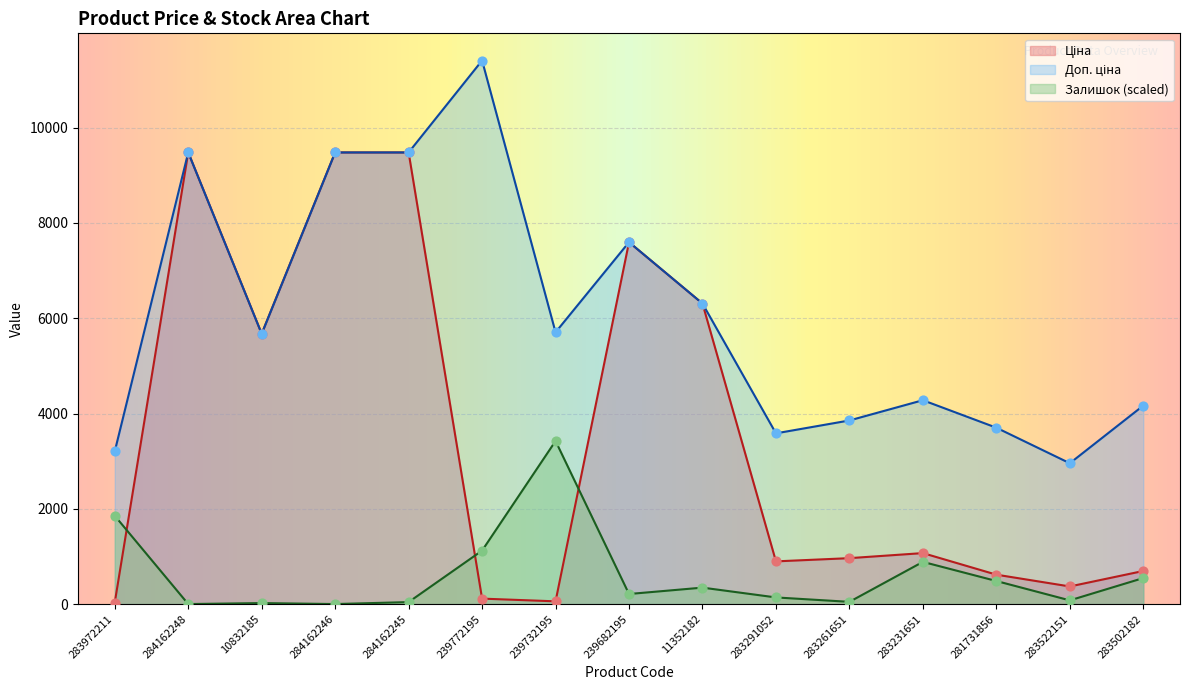

At how many categories does at least one series exceed 3145?

14